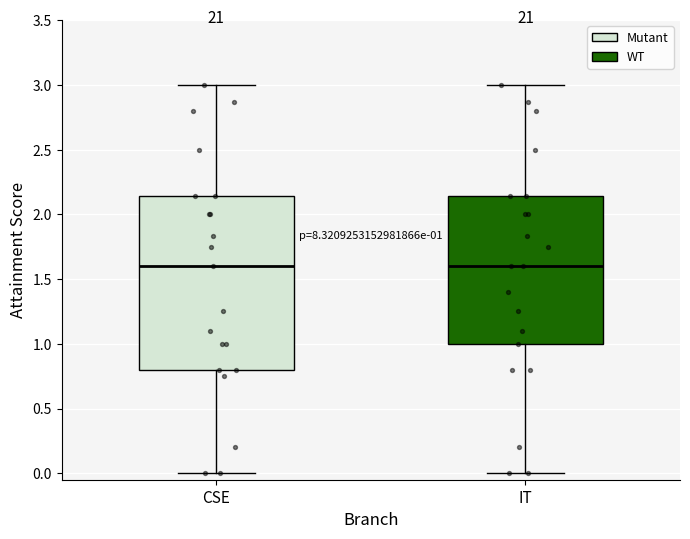

Which box is the tallest, from its lower edge to its upper edge?

CSE